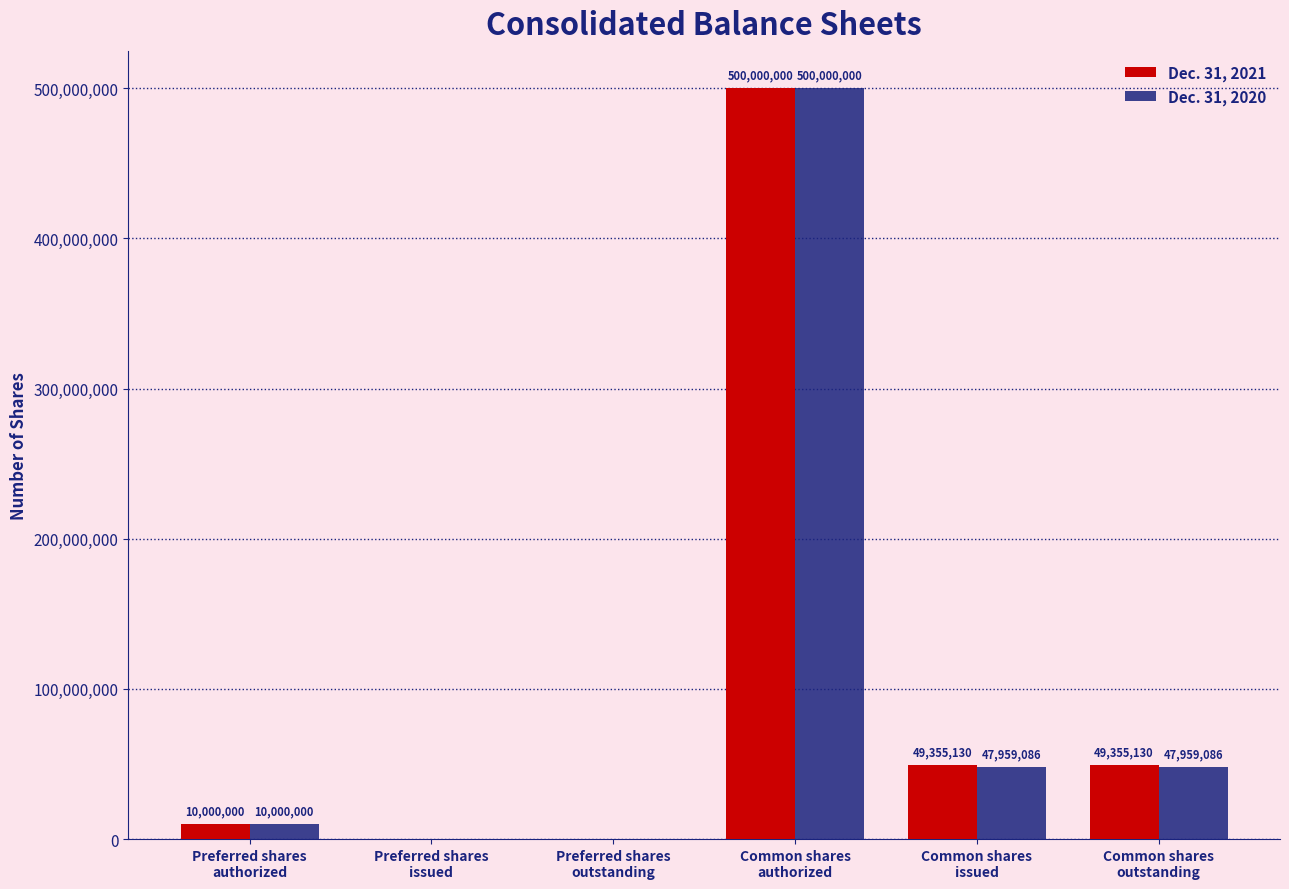

Is the value of Dec. 31, 2020 at Common shares
authorized greater than the value of Dec. 31, 2021 at Preferred shares
outstanding?

Yes